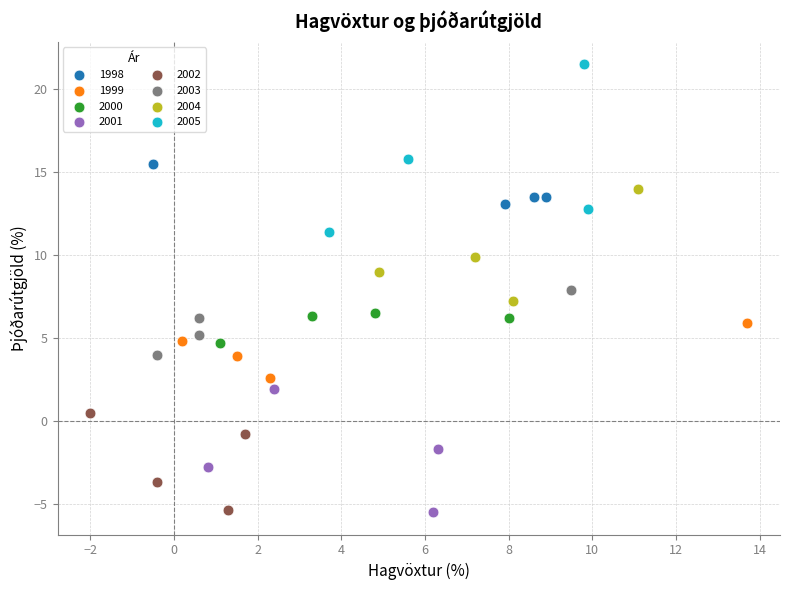

Which series has the largest Y range (max minus min)?

2005